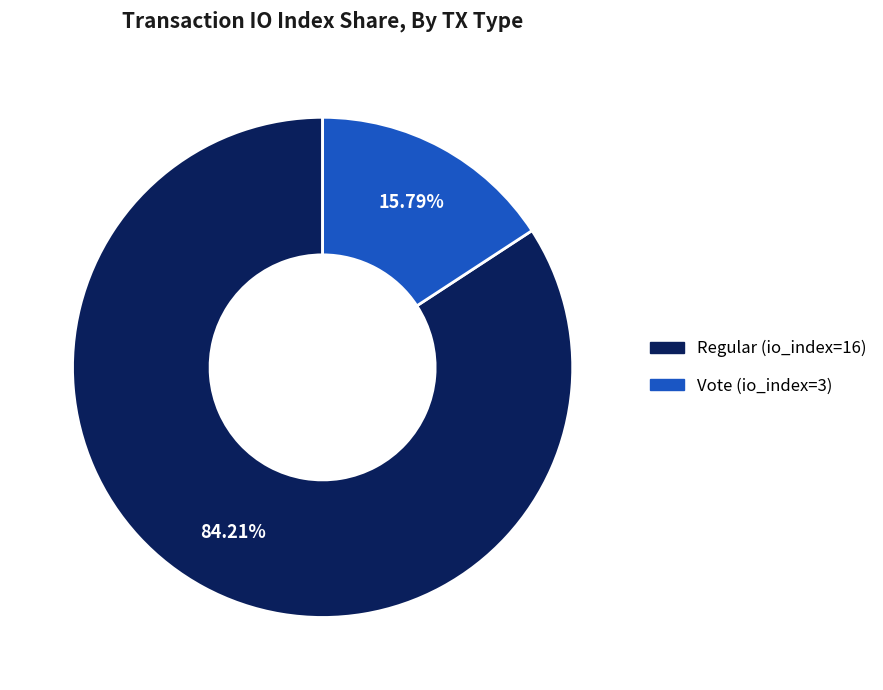

How many slices are in this pie chart?

2